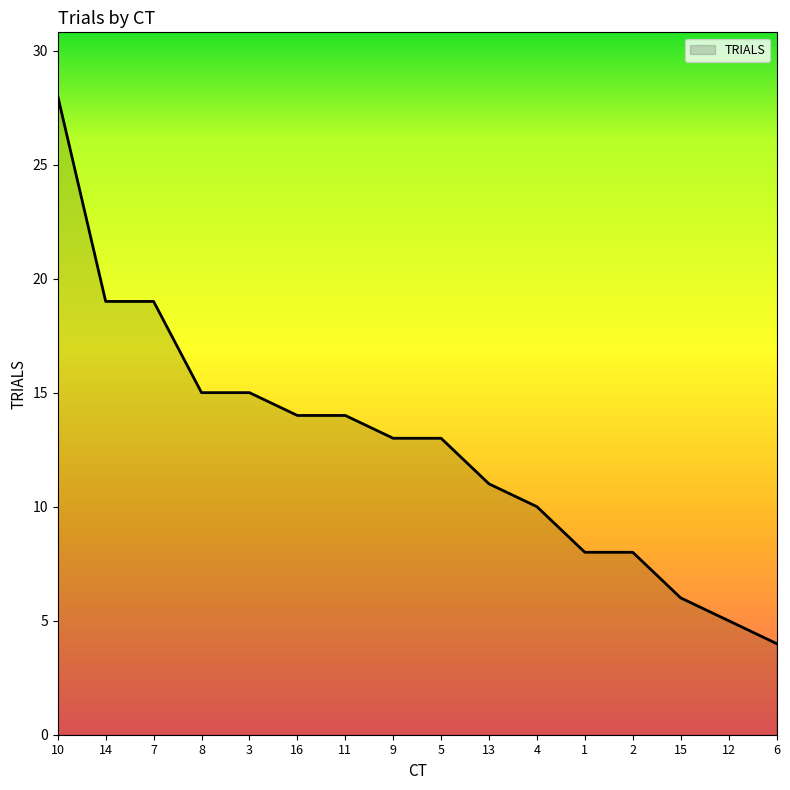

Which category has the lowest value across all series?

6